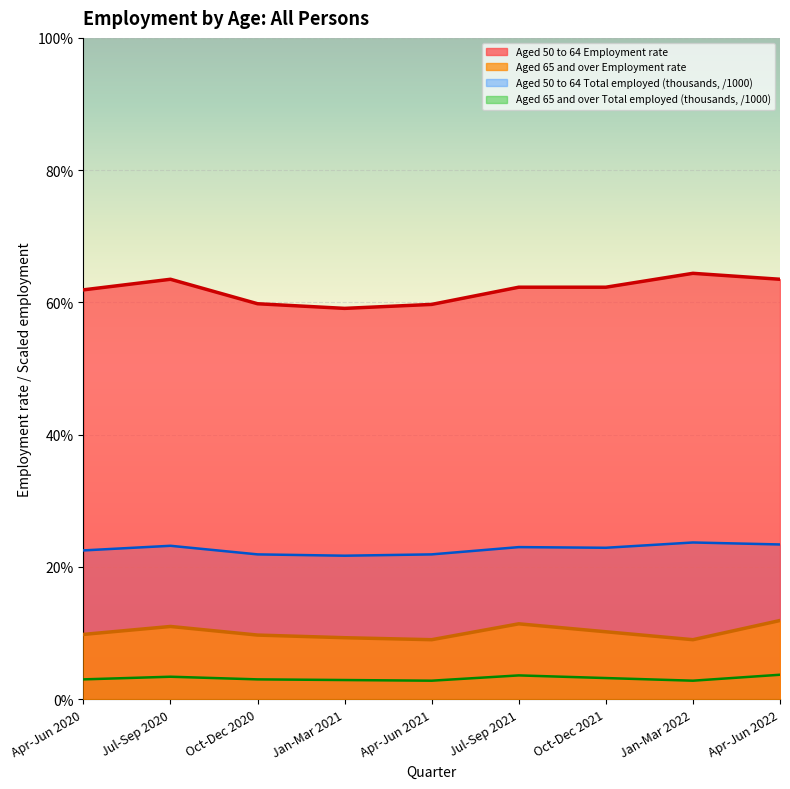

At which category does Aged 50 to 64 Total employed reach its first local valley?

Jan-Mar 2021